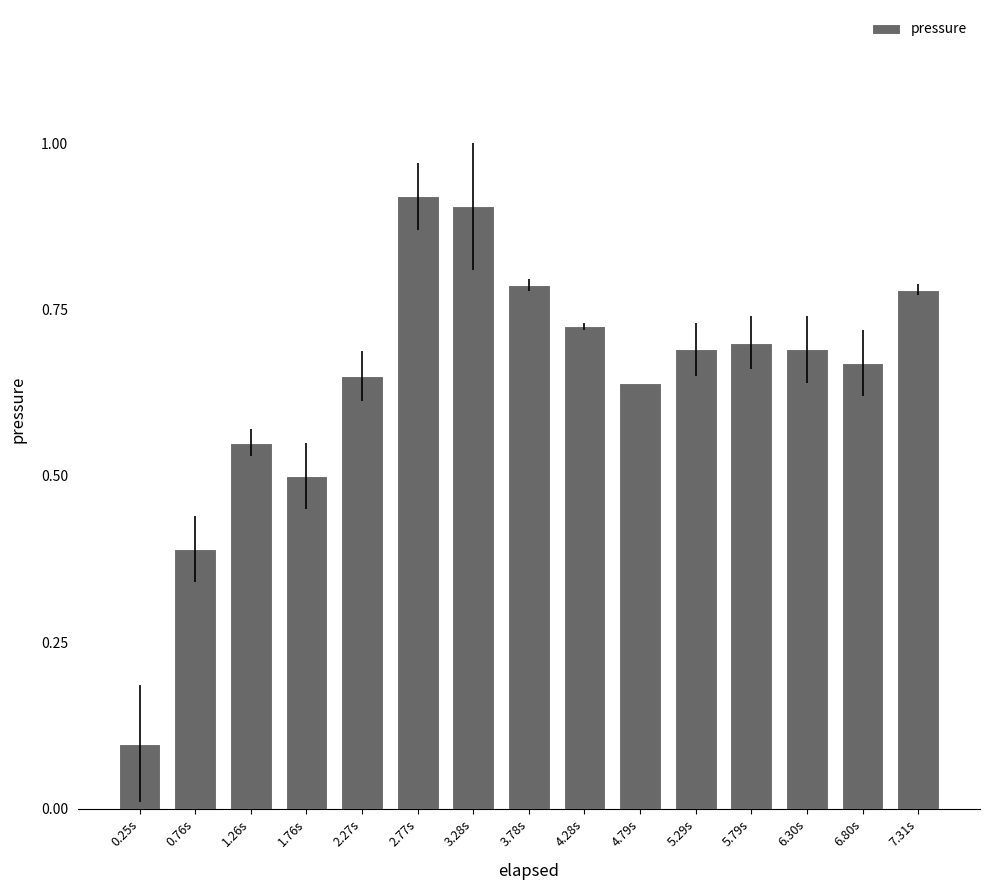

Between 6.30s and 1.76s, which is larger?

6.30s